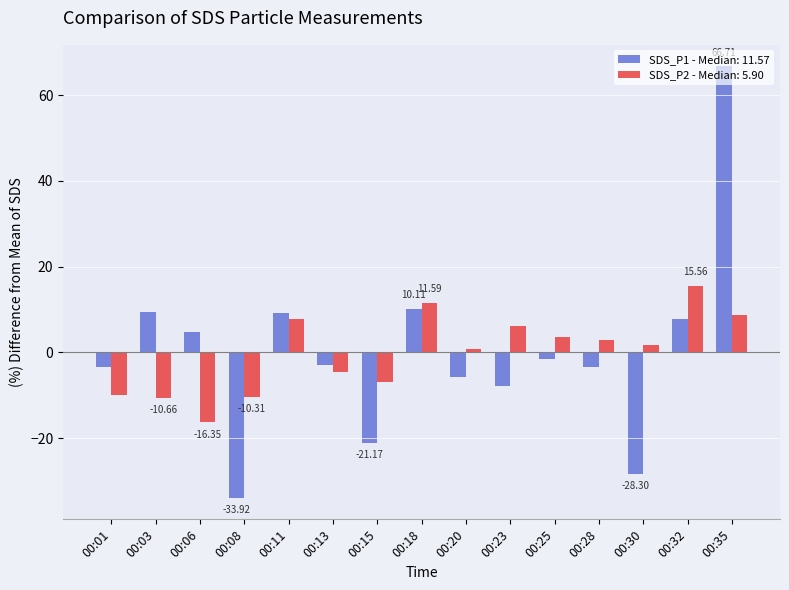

Rank the series by their maximum value, from lowest to highest.

SDS_P2 - Median: 5.90, SDS_P1 - Median: 11.57